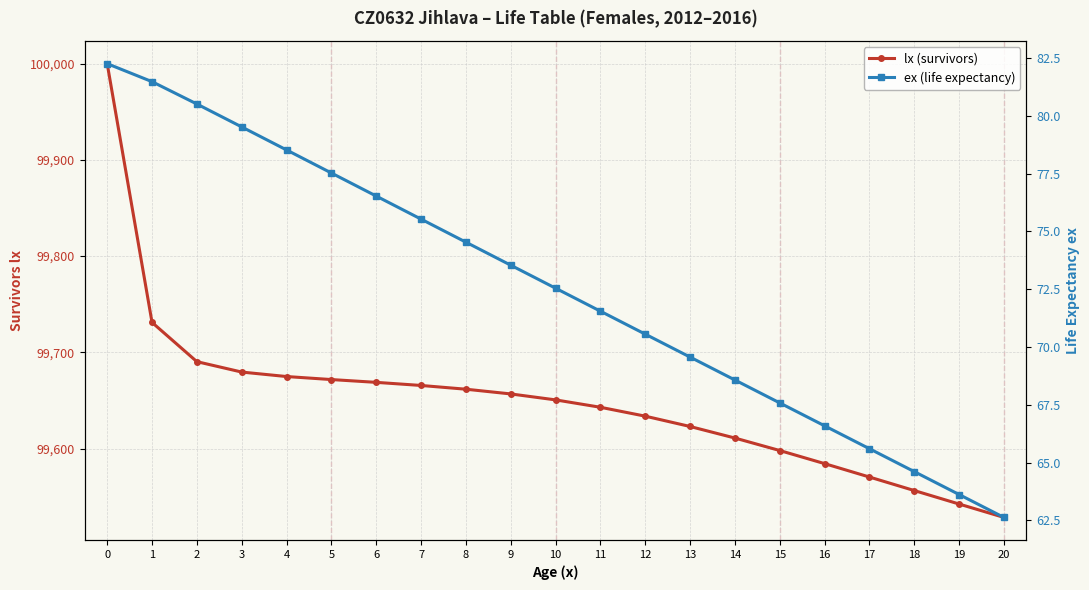

Which series changed the most between 0 and 2?

lx (survivors)